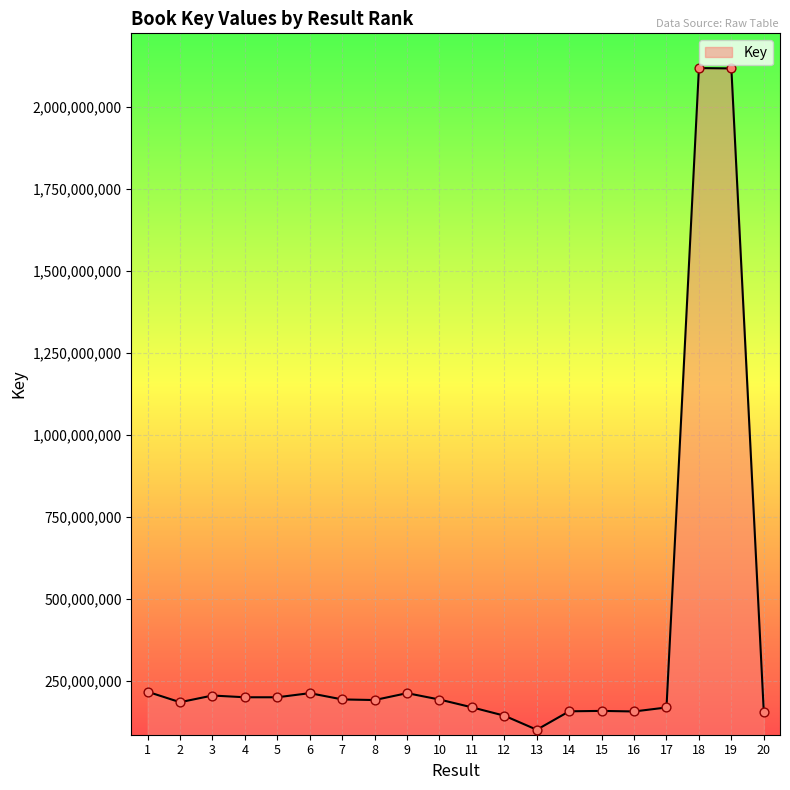

What is the change in value from 4 to 16?

-43296384